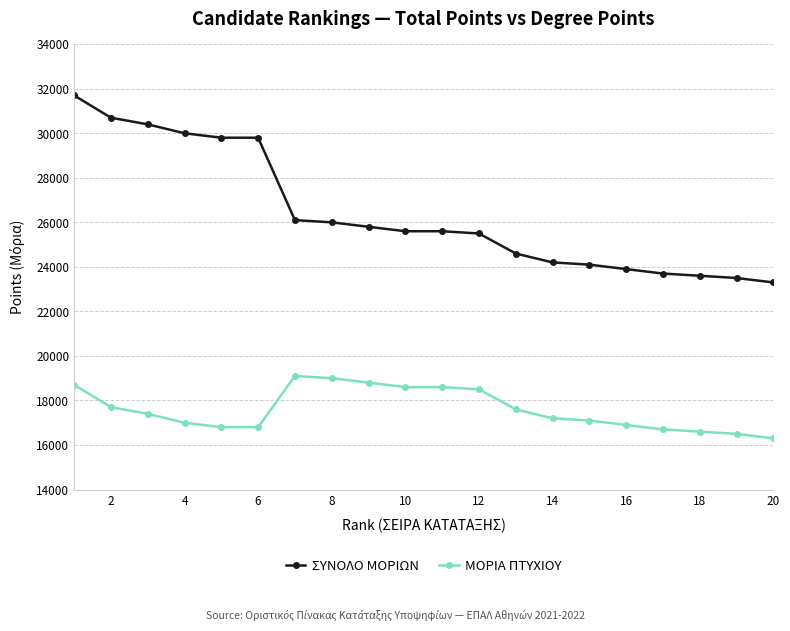

True or false: ΜΟΡΙΑ ΠΤΥΧΙΟΥ and ΣΥΝΟΛΟ ΜΟΡΙΩΝ intersect in this chart.

False